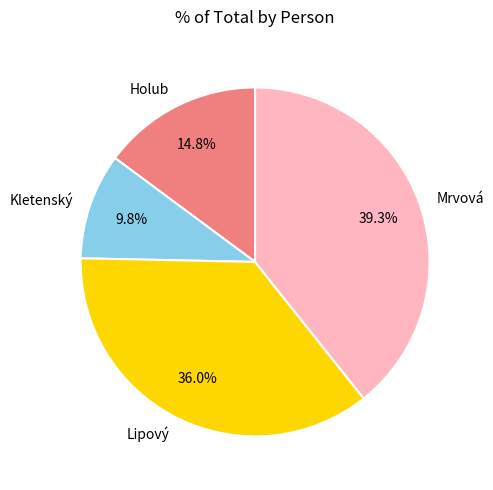

Does Holub account for over 50% of the chart?

No